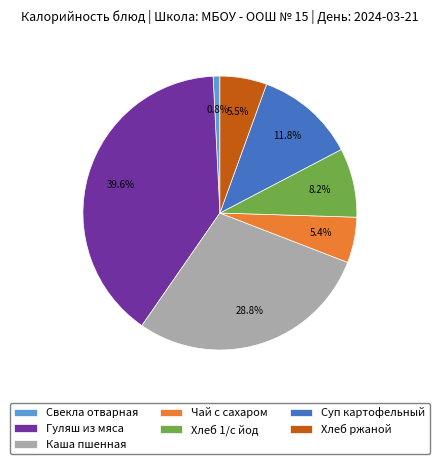

How many segments does this pie chart have?

7